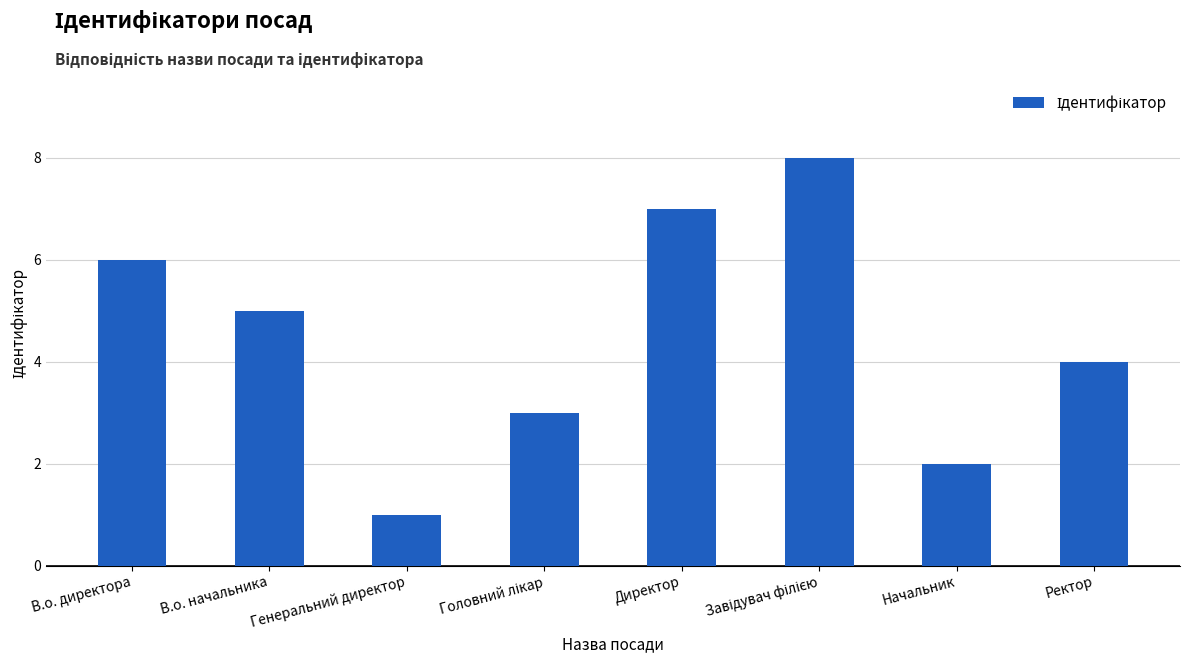

What is the difference between the second highest and second lowest values?

5